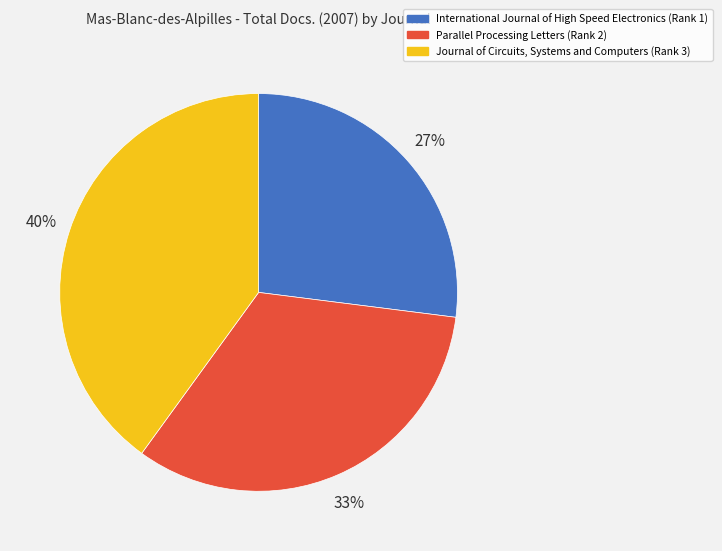

Count the number of slices in the pie.

3